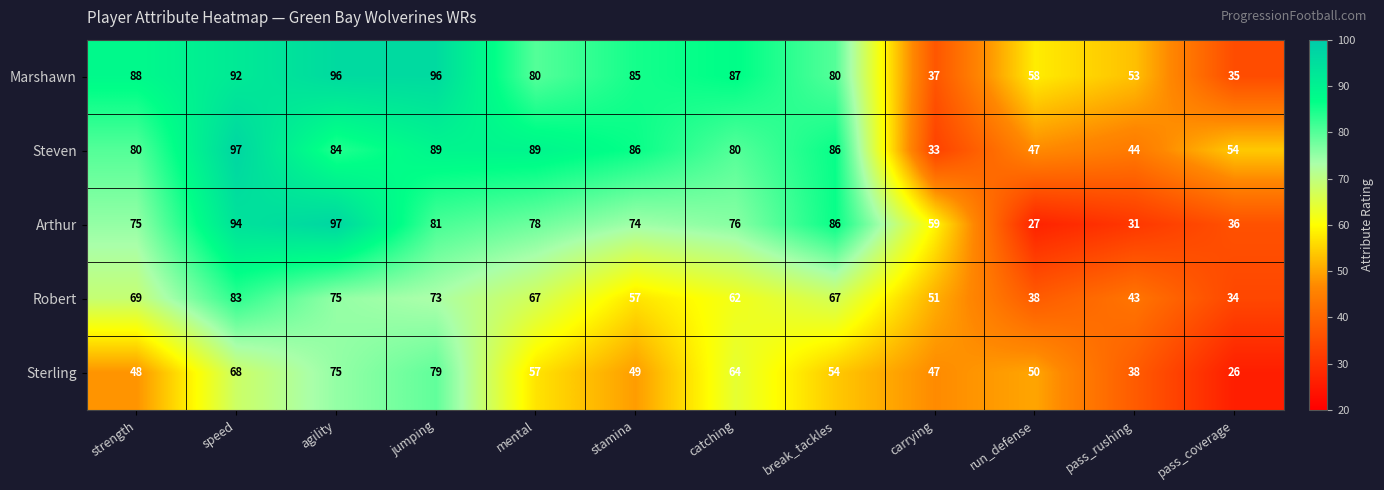

What is the difference between the maximum and second lowest values in the Sterling series?

41